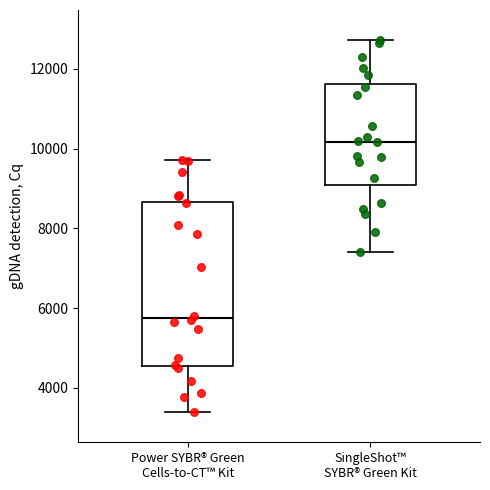

Reading left to right, transcribe this box plot: for each box, give where its median line is, the range the box spans, and where its two whiskers end, as read against the y-axis. The values are not printed on the chart, so give them approximately, as read against the axis.

Power SYBR® Green Cells-to-CT™ Kit: median 5800, box 4600 to 8600, whiskers 3400 to 9800
SingleShot™ SYBR® Green Kit: median 10200, box 9000 to 11600, whiskers 7400 to 12800